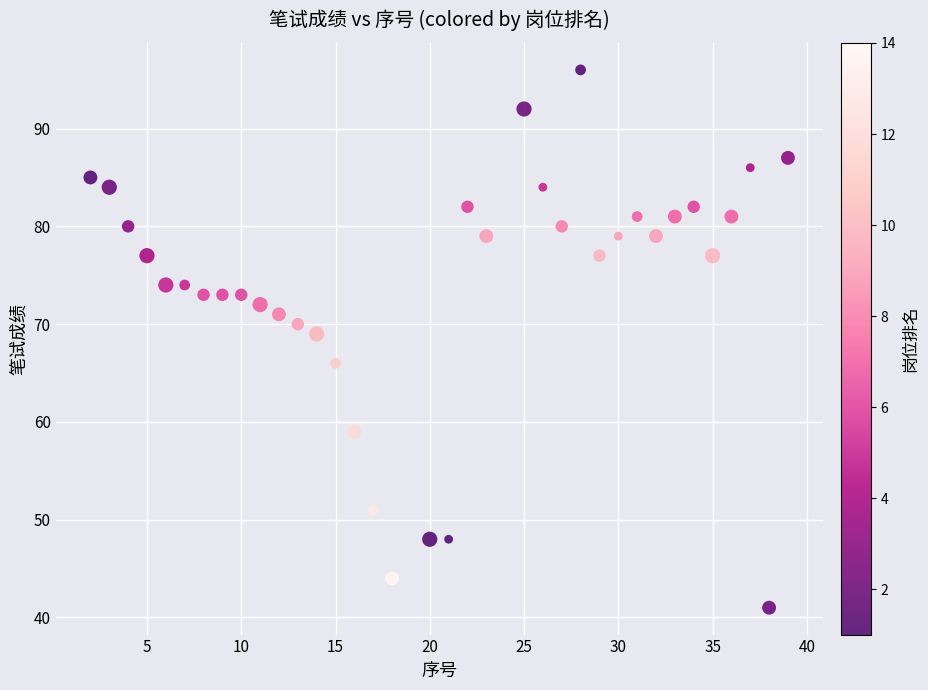

What Y value in the scatter plot is closest to 68?

69